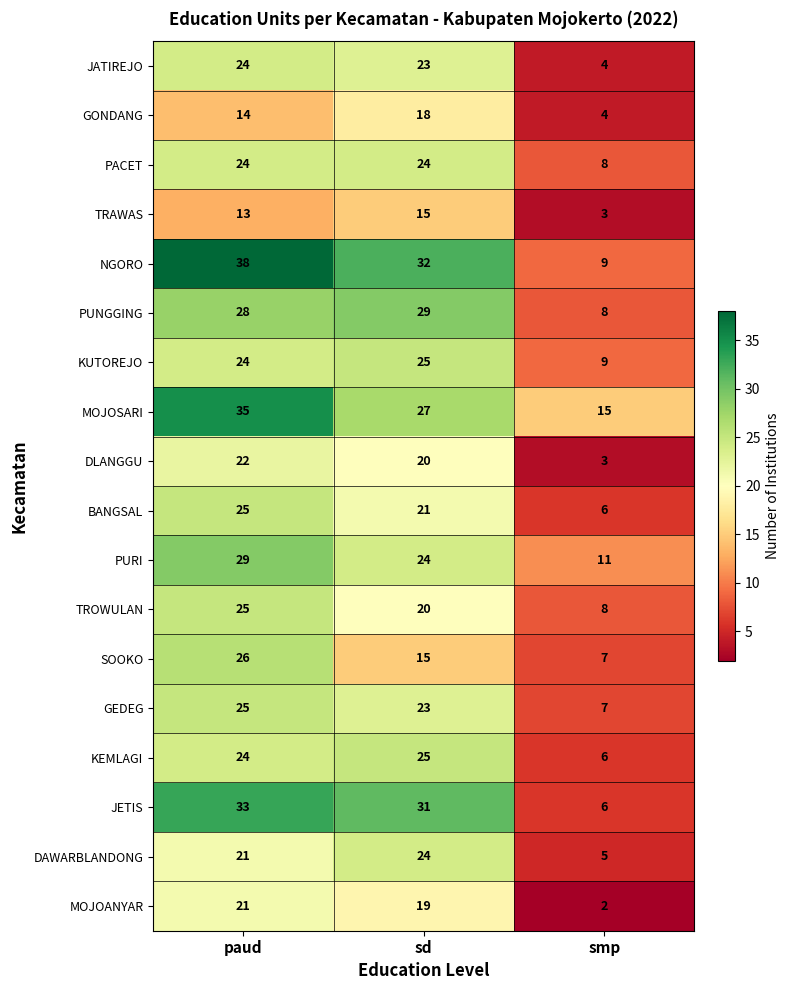

How many data points in JATIREJO are less than 23?

1